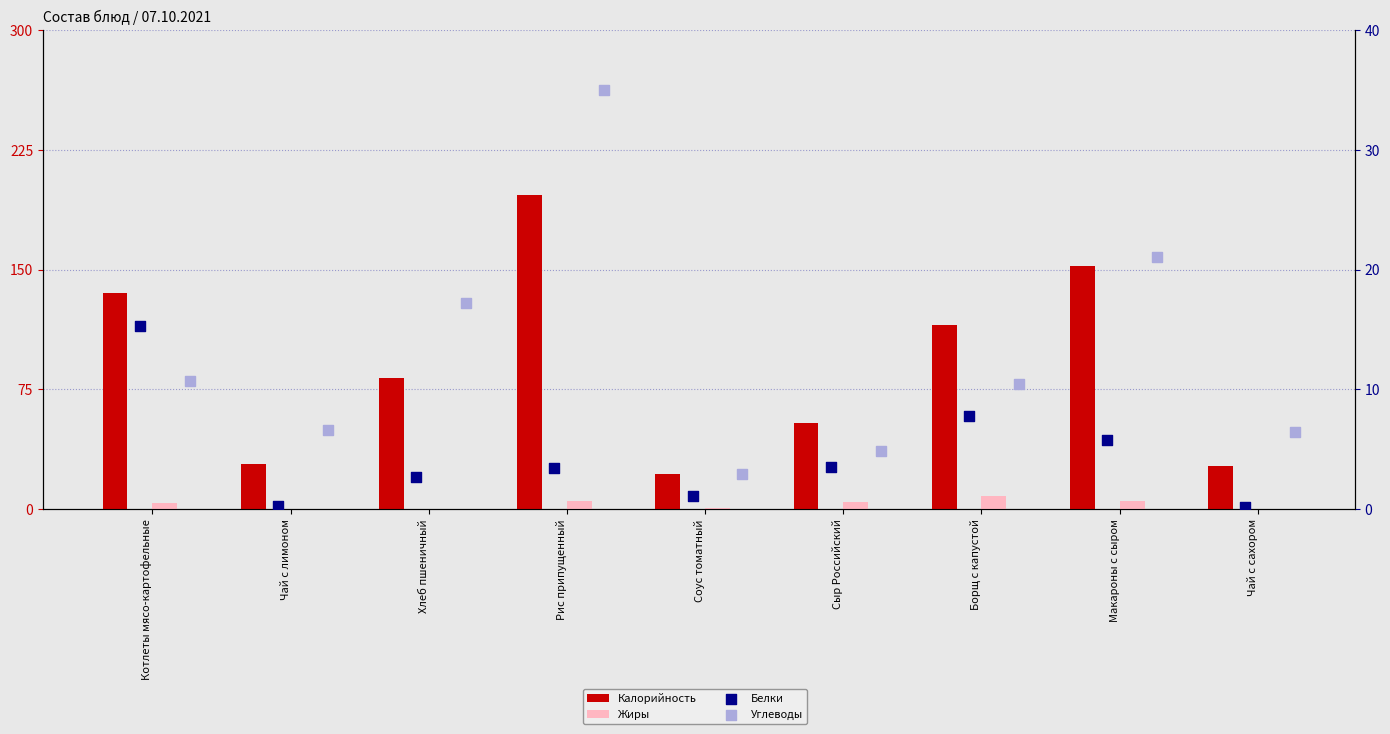

What are all the series names shown in the legend?

Калорийность, Жиры, Белки, Углеводы